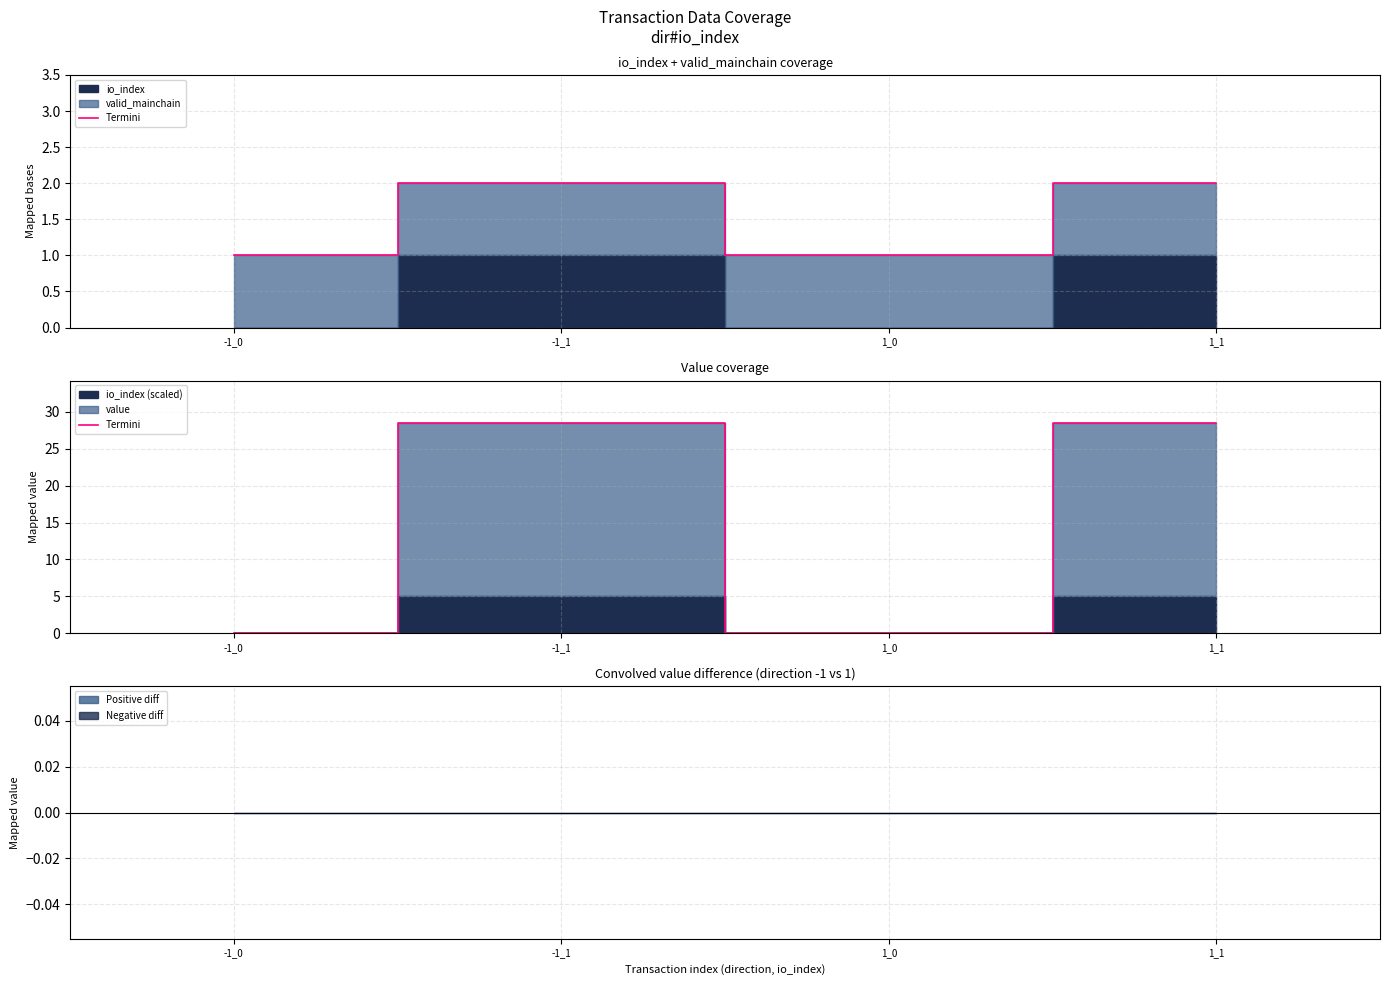

Rank the categories by value from highest to lowest.

-1_1, 1_1, -1_0, 1_0